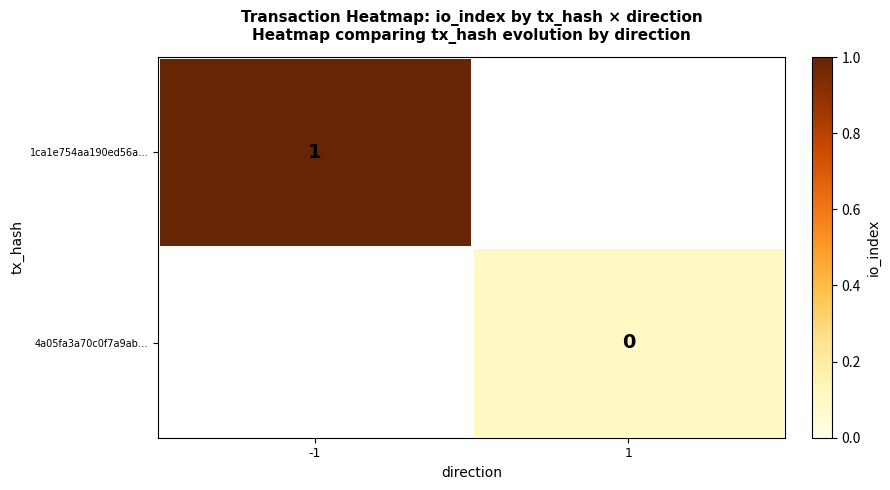

At how many categories does at least one series exceed 0?

2